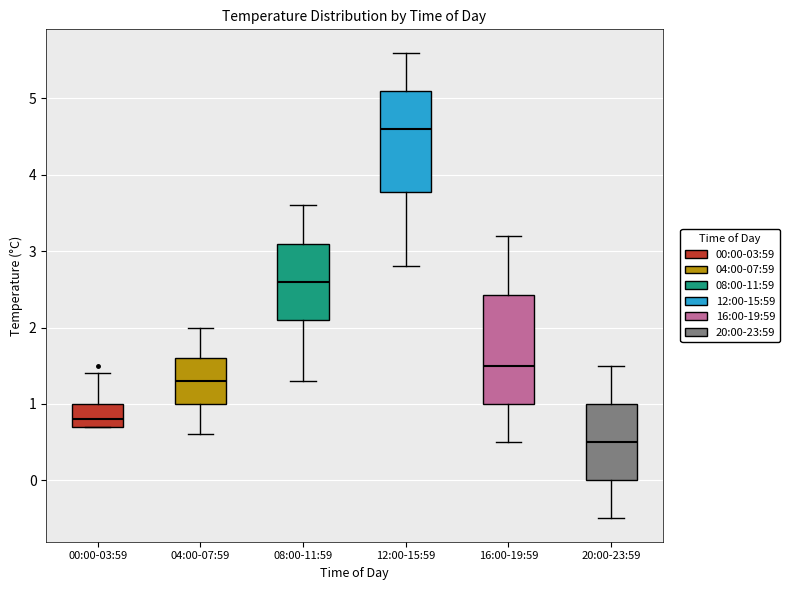

Reading left to right, transcribe this box plot: for each box, give where its median line is, the range the box spans, and where its two whiskers end, as read against the y-axis. The values are not printed on the chart, so give them approximately, as read against the axis.

00:00-03:59: median 0.8, box 0.7 to 1.0, whiskers 0.7 to 1.4
04:00-07:59: median 1.3, box 1.0 to 1.6, whiskers 0.6 to 2.0
08:00-11:59: median 2.6, box 2.1 to 3.1, whiskers 1.3 to 3.6
12:00-15:59: median 4.6, box 3.8 to 5.1, whiskers 2.8 to 5.6
16:00-19:59: median 1.5, box 1.0 to 2.4, whiskers 0.5 to 3.2
20:00-23:59: median 0.5, box 0.0 to 1.0, whiskers -0.5 to 1.5